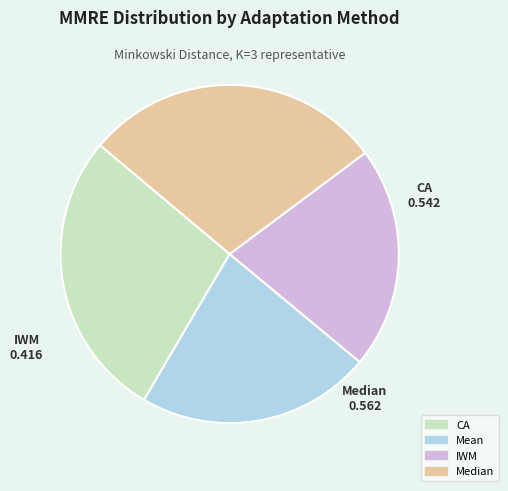

Does Mean account for over 50% of the chart?

No